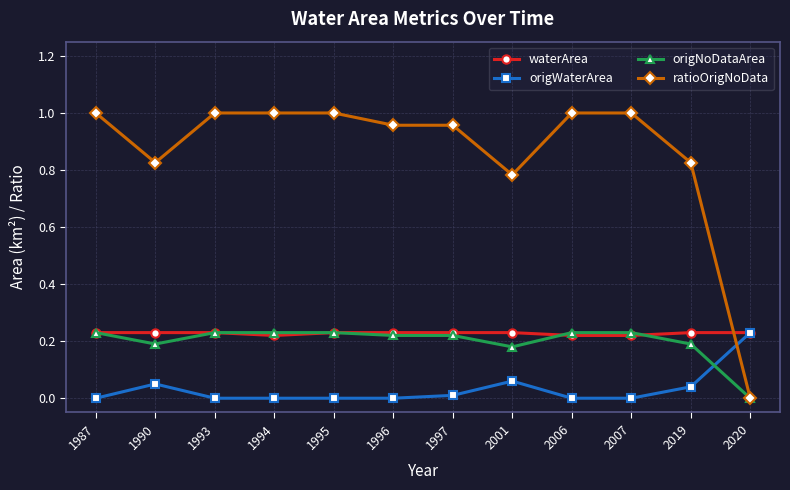

Where is the first local maximum for origWaterArea?

1990